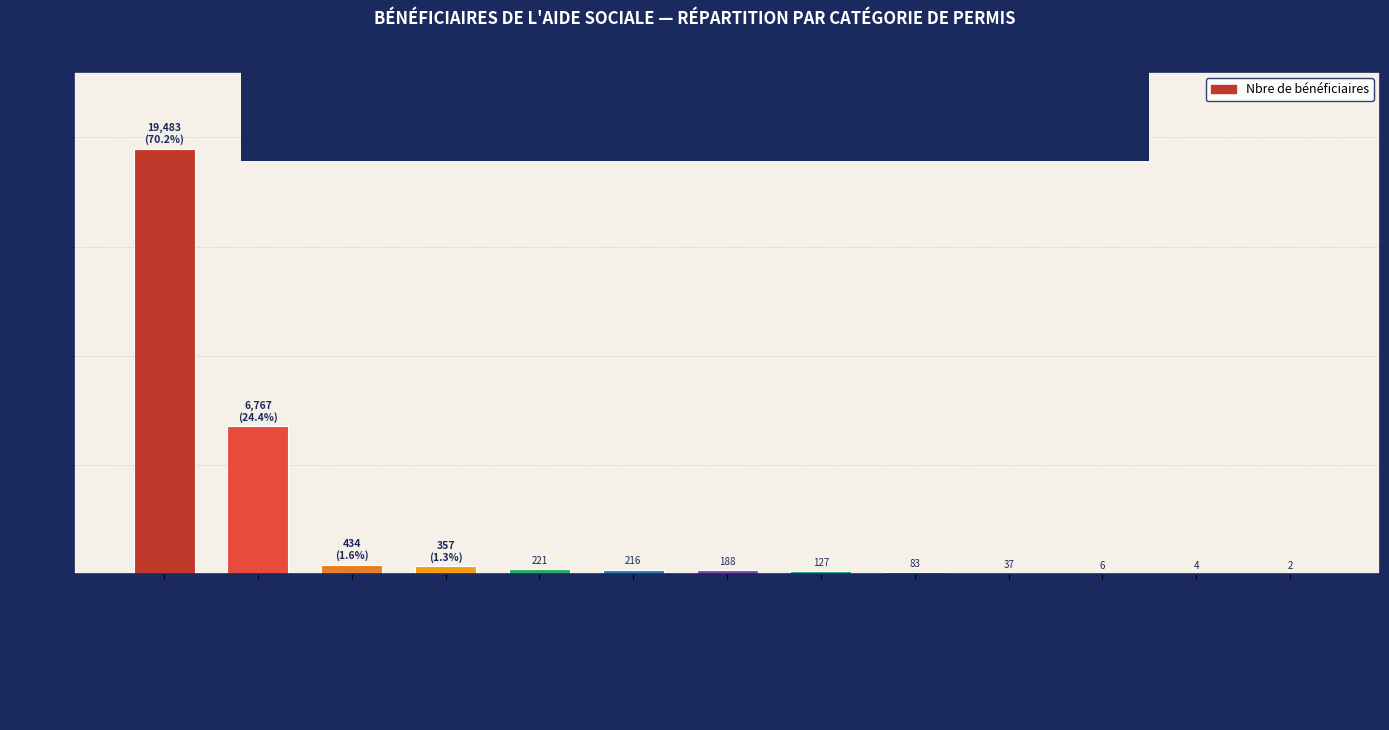

What is the change in value from Permis établissement (C) to Autres?

-217